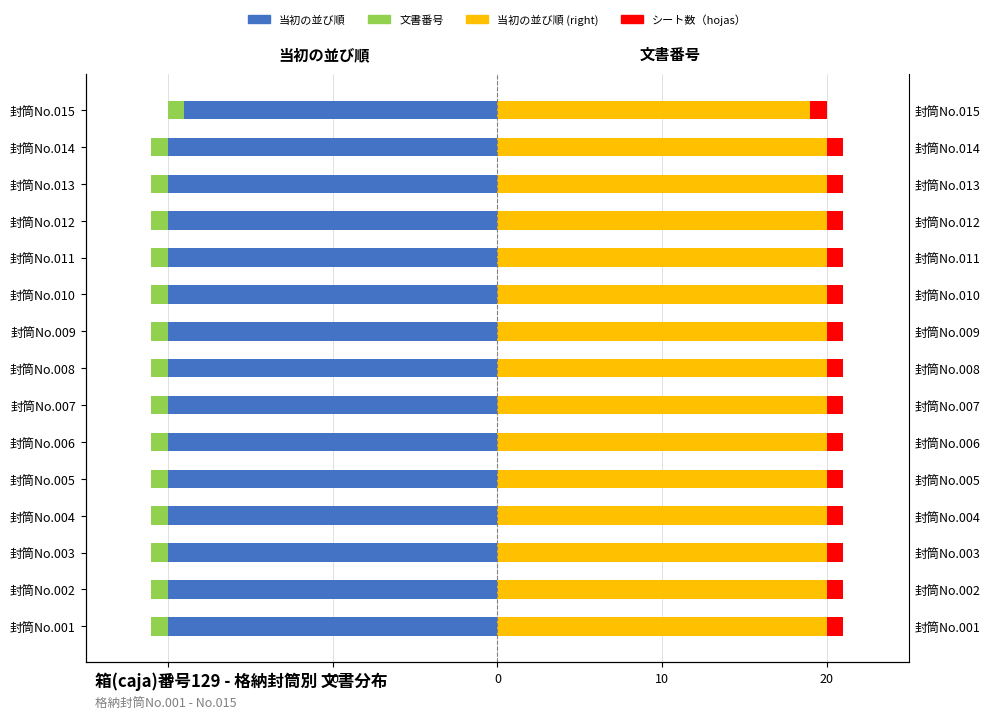

What is the value of the 当初の並び順 bar at the 8th from the left?

-20.0